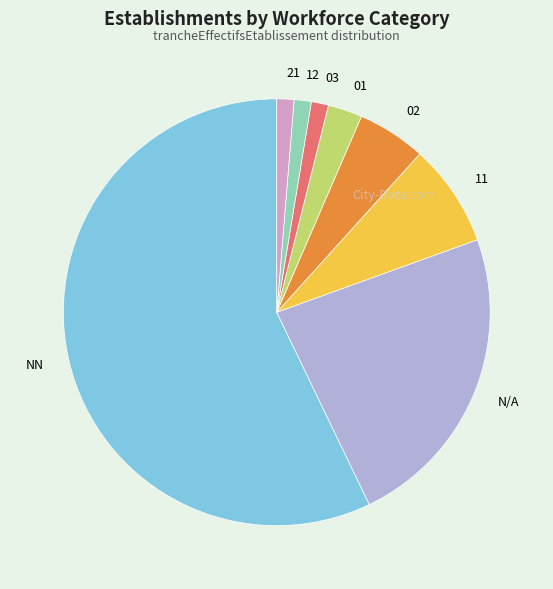

Is it true that N/A is 23% of the pie?

True